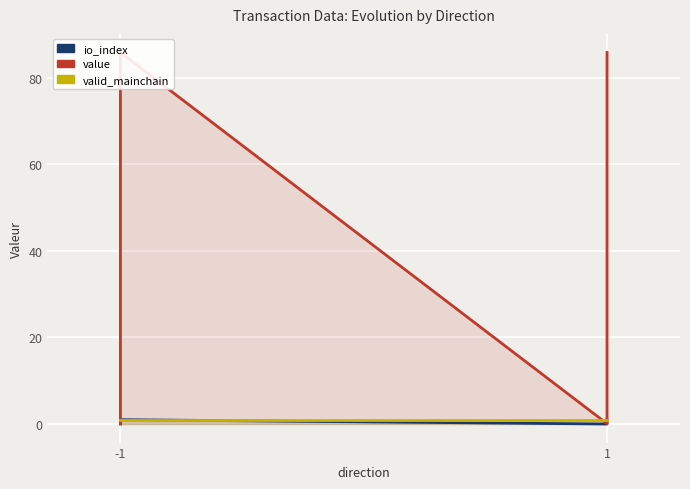

At which category is the sum across all series the highest?

-1